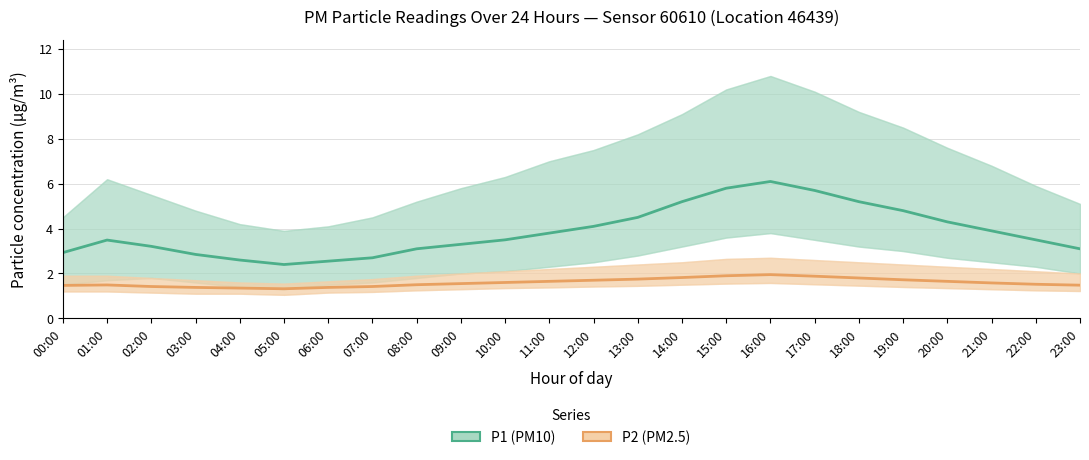

What is the difference between the maximum and minimum values in the P1 (PM10) series?

3.7